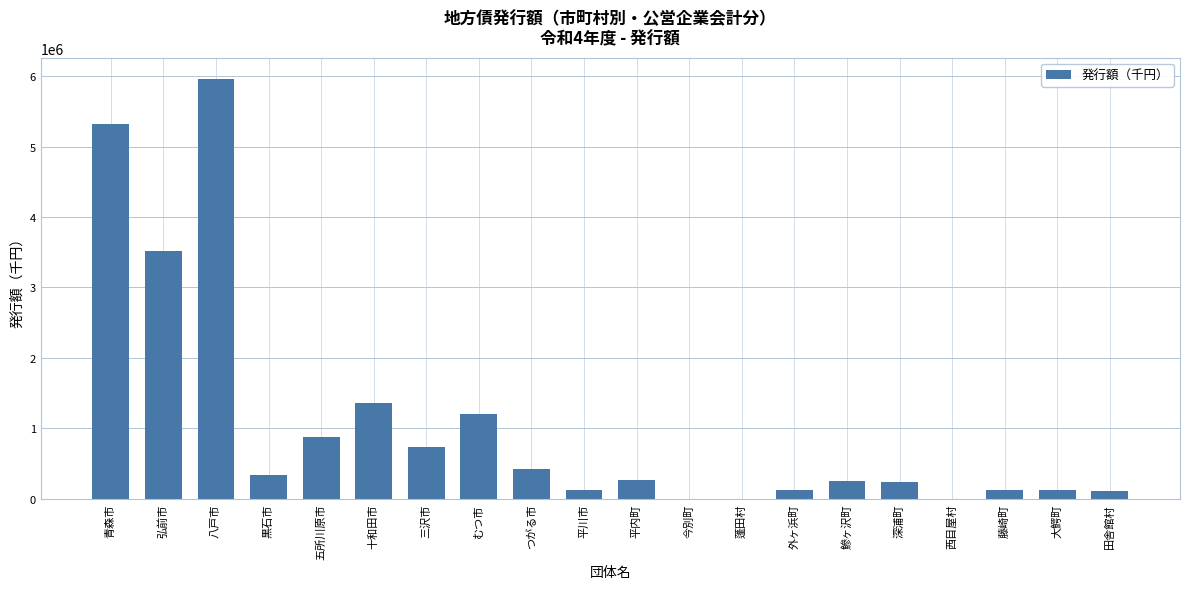

Is it true that the value at 黒石市 is 556164?

False